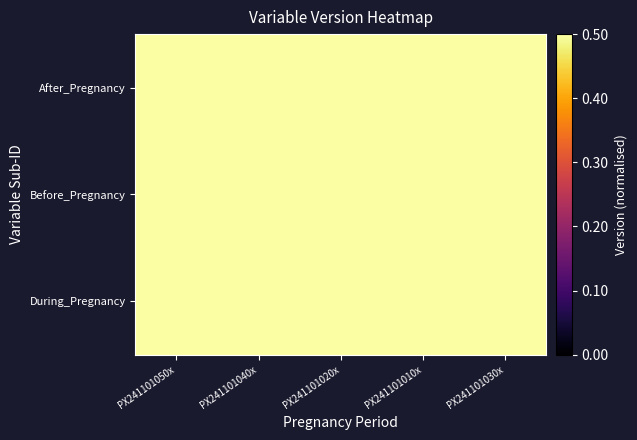

Reading left to right, transcribe all the data shown in this chart.

After_Pregnancy: PX241101050x=50.3	PX241101040x=40.3	PX241101020x=20.3	PX241101010x=10.3	PX241101030x=30.3
Before_Pregnancy: PX241101050x=50.1	PX241101040x=40.1	PX241101020x=20.1	PX241101010x=10.1	PX241101030x=30.1
During_Pregnancy: PX241101050x=50.2	PX241101040x=40.2	PX241101020x=20.2	PX241101010x=10.2	PX241101030x=30.2